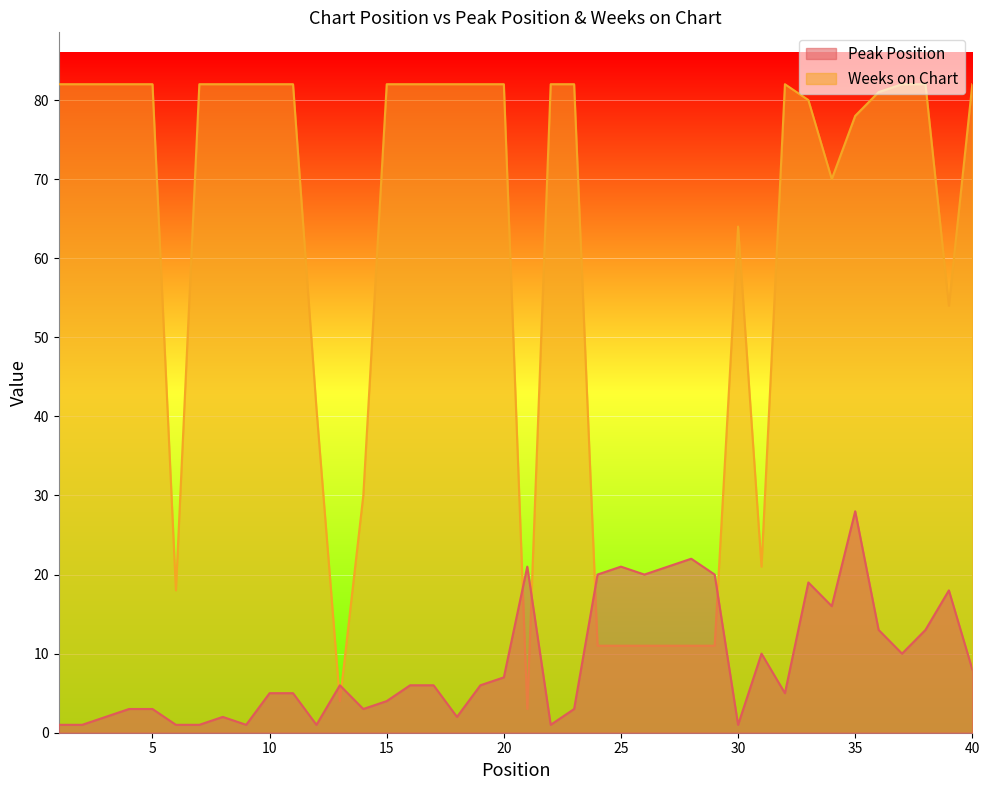

Is the value of Peak Position at 11 greater than the value of Weeks on Chart at 23?

No